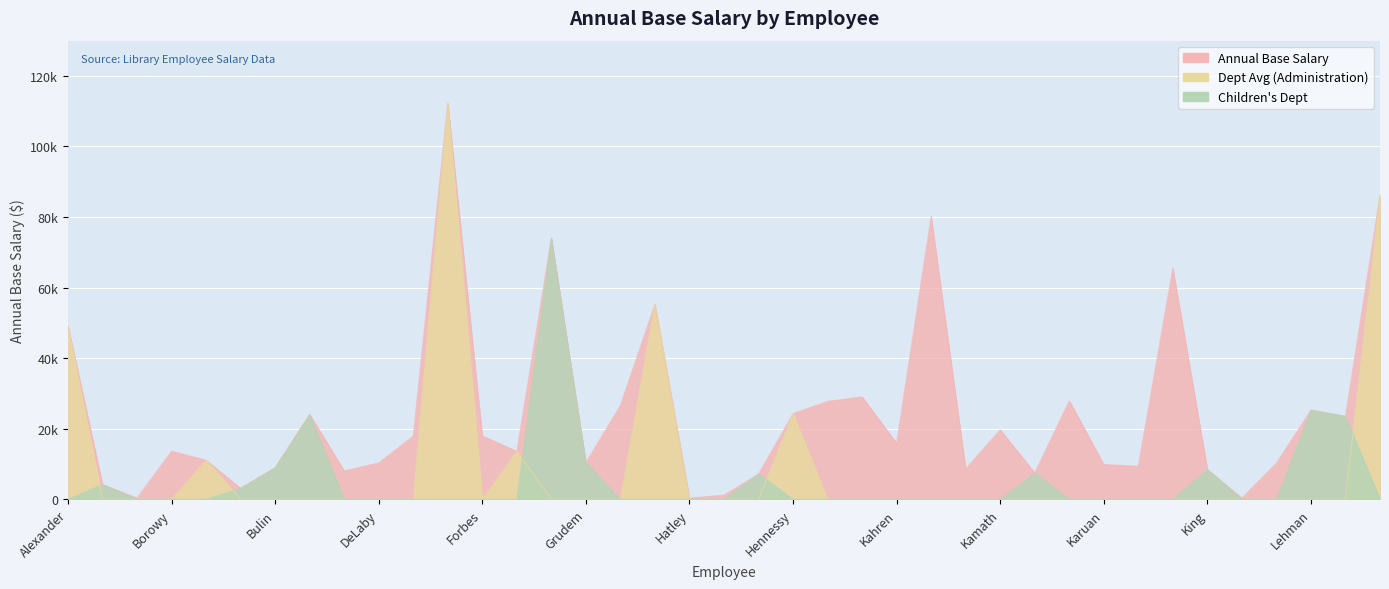

Which series has the largest total across all categories?

Annual Base Salary